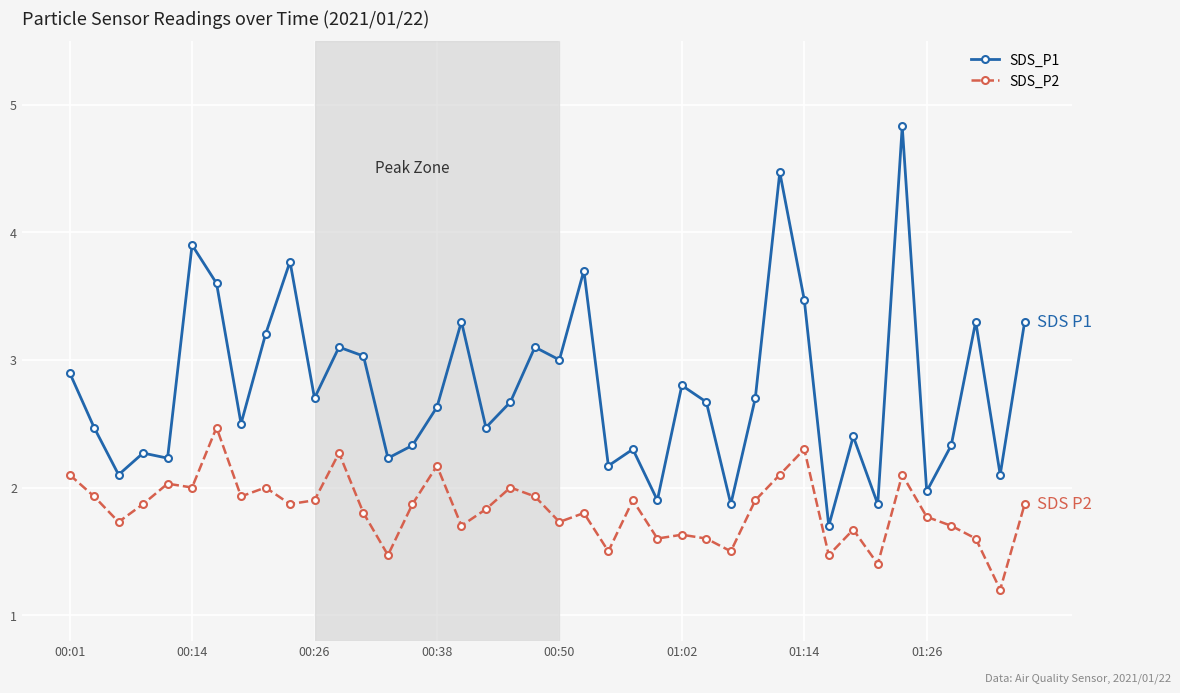

How many interior local valleys does the SDS_P1 series have?

14